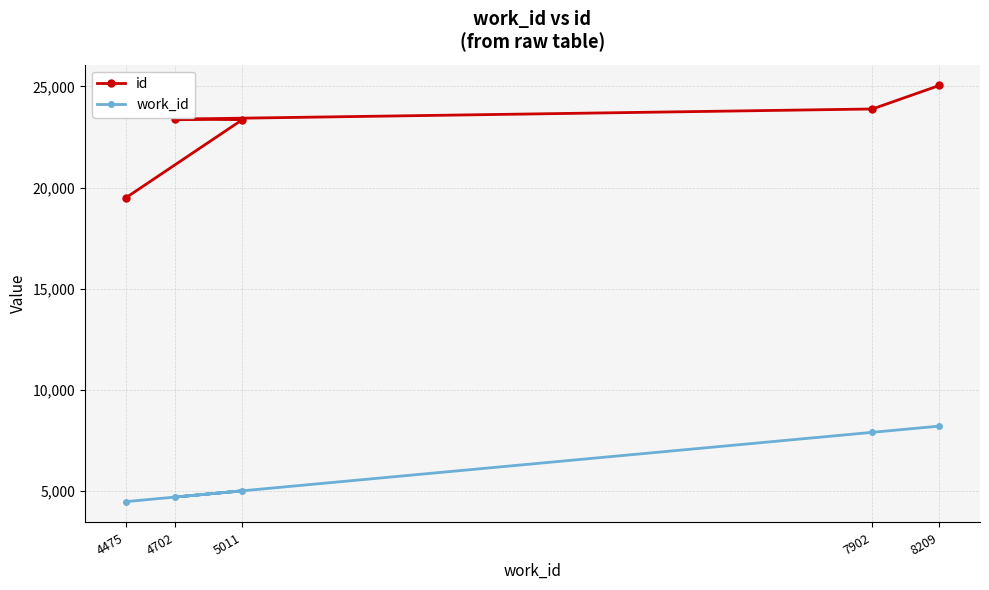

True or false: work_id and id intersect in this chart.

False